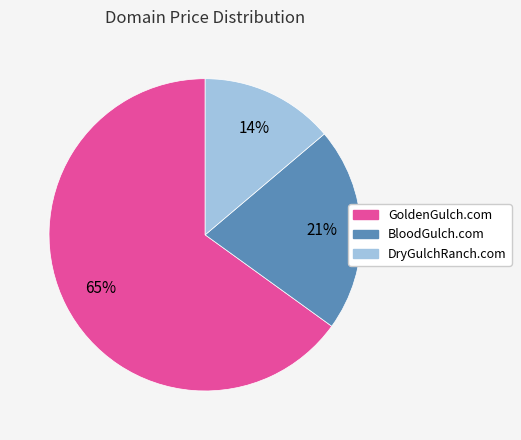

Which has a higher value, BloodGulch.com or DryGulchRanch.com?

BloodGulch.com